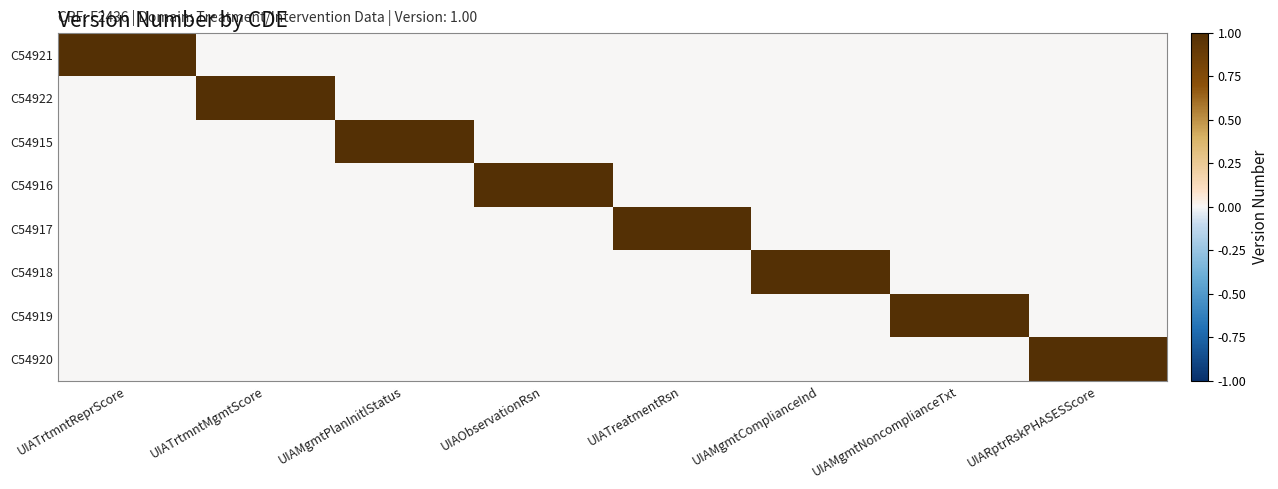

What is the total value across all series at UIATrtmntReprScore?

1